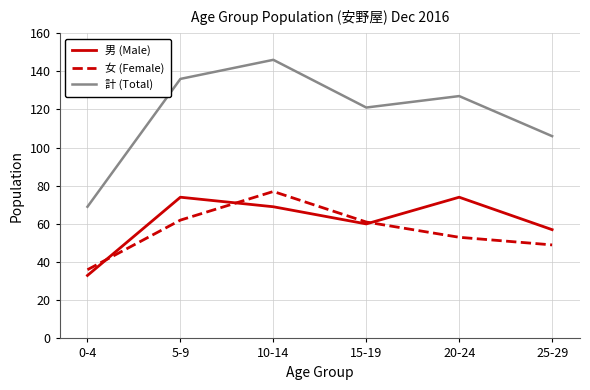

What is the spread (max minus min) of values at 15-19?

61